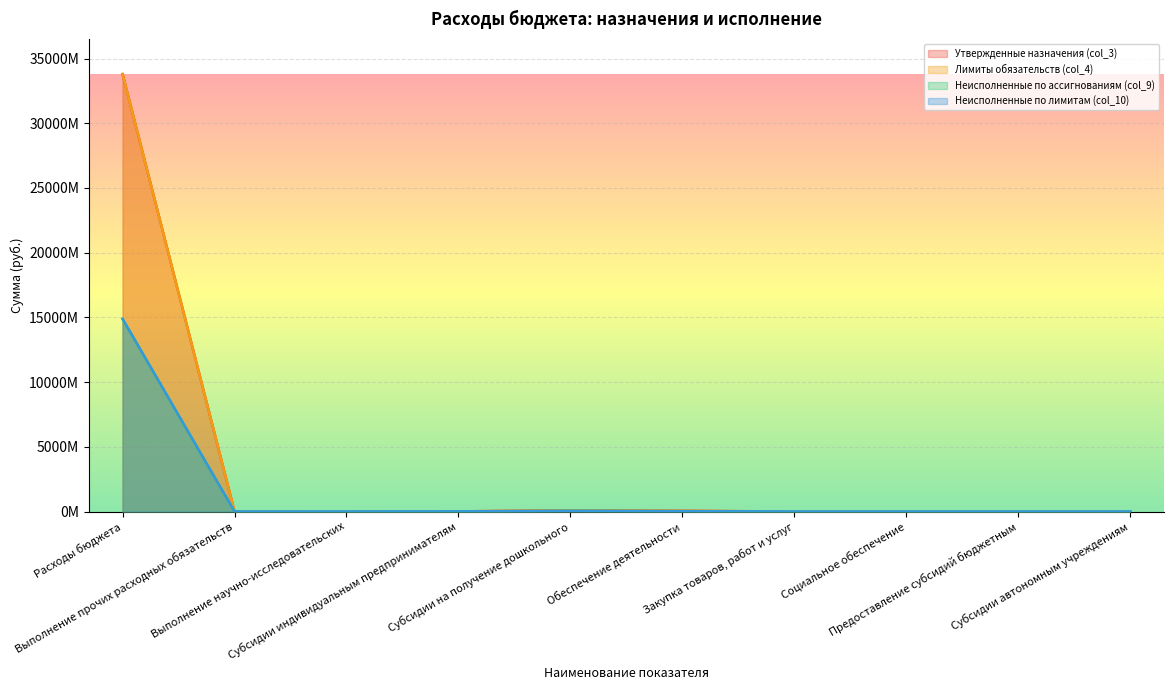

How many distinct data groups are displayed?

4